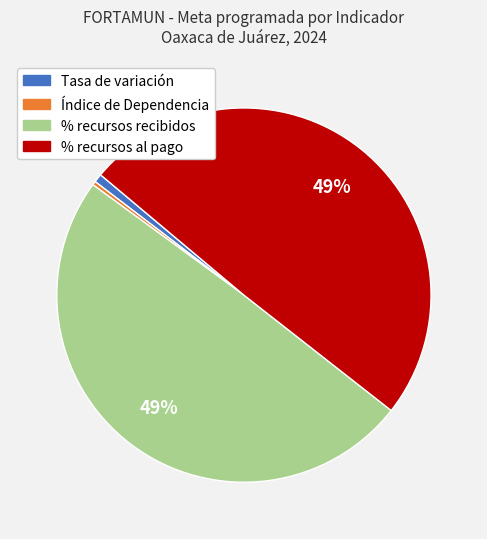

Does any single category account for the majority?

No